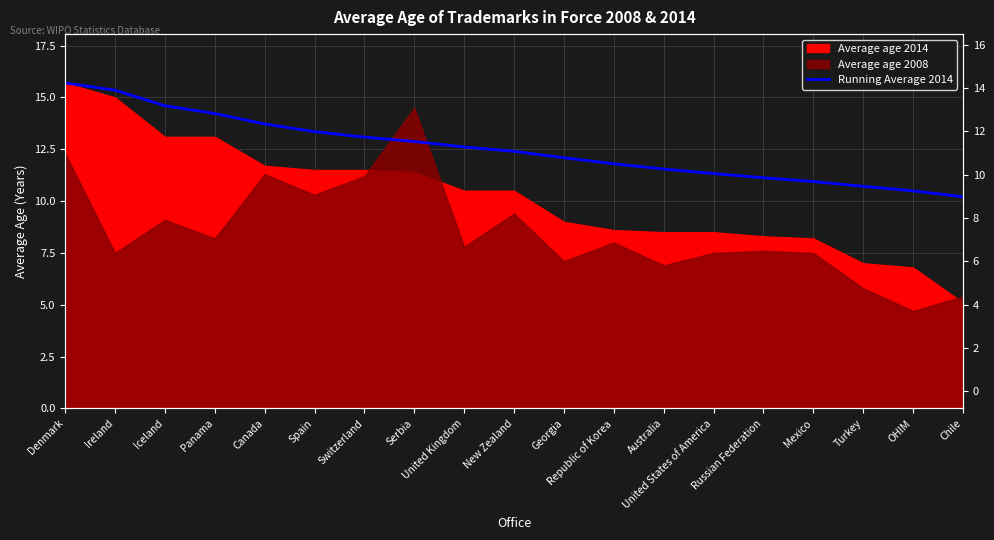

The value at Mexico is 10.9. True or false?

True